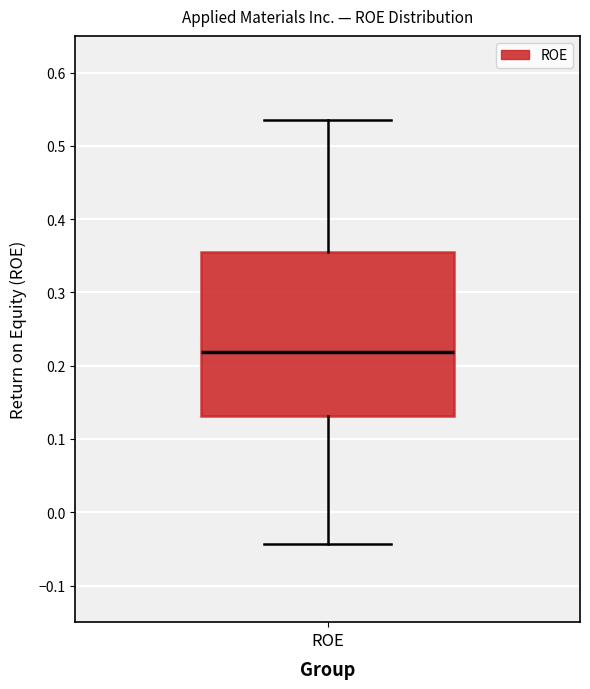

Where does the lower whisker of the box for ROE end on the y-axis? The values are not printed on the chart, so give them approximately, as read against the axis.

-0.04